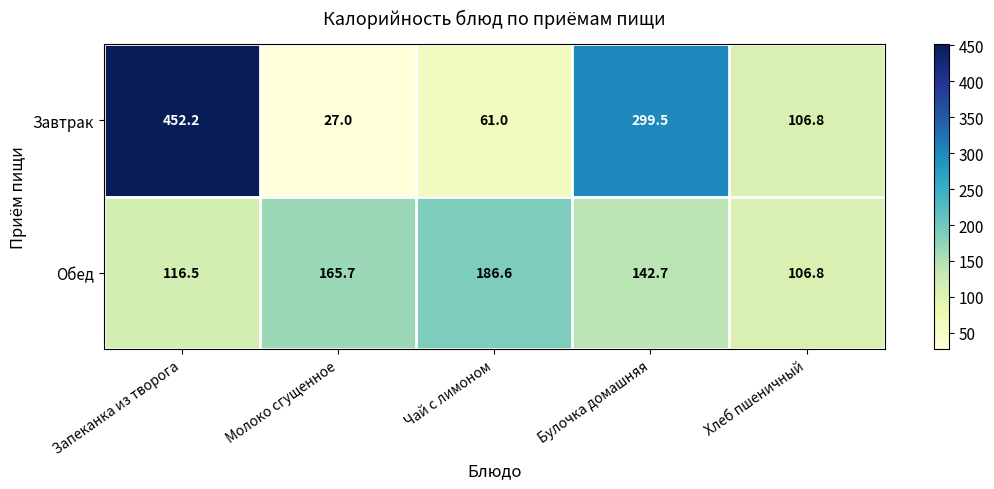

What is the maximum value shown in the chart?

452.2